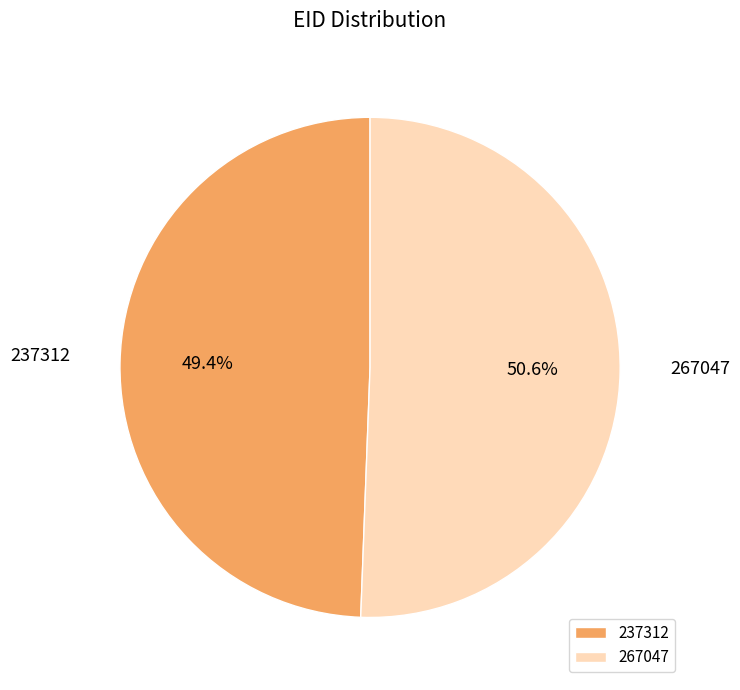

What percentage is the 267047 slice, to the nearest percent?

51%